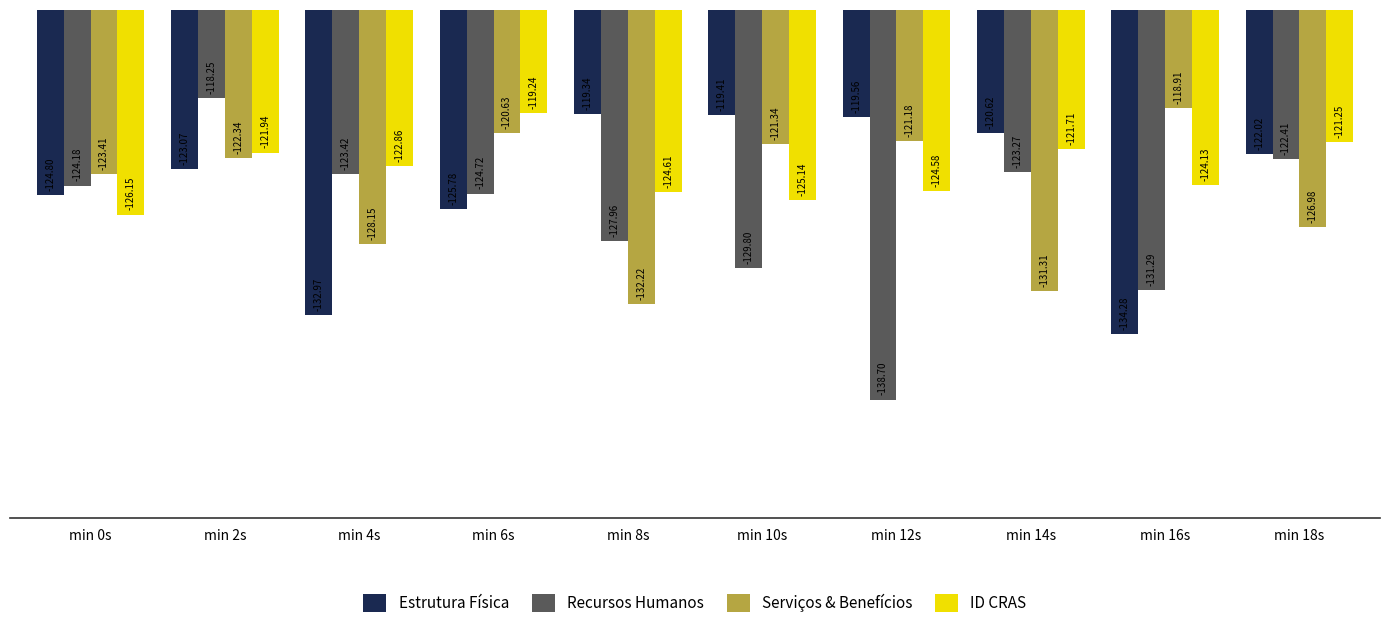

True or false: Serviços & Benefícios has a value of -217.7 at min 0s.

False